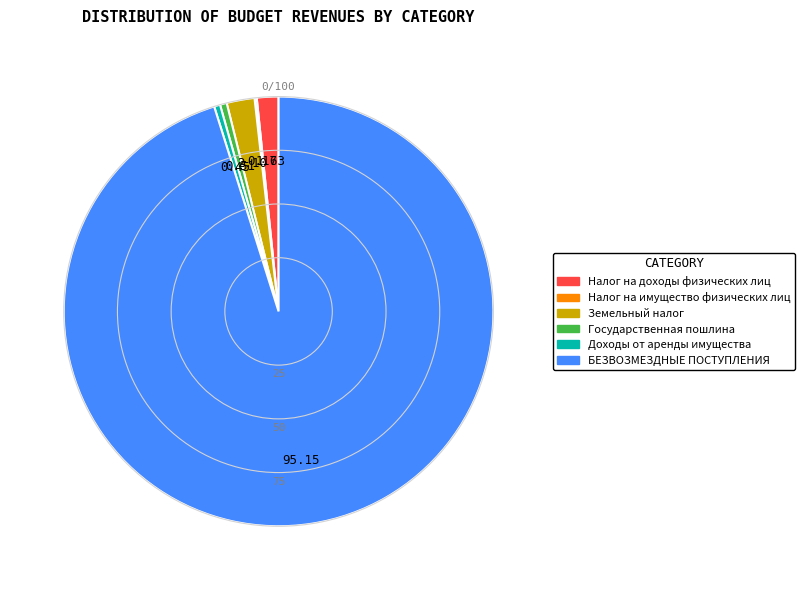

Approximately how many times larger is the value at БЕЗВОЗМЕЗДНЫЕ ПОСТУПЛЕНИЯ compared to Государственная пошлина?

186.5